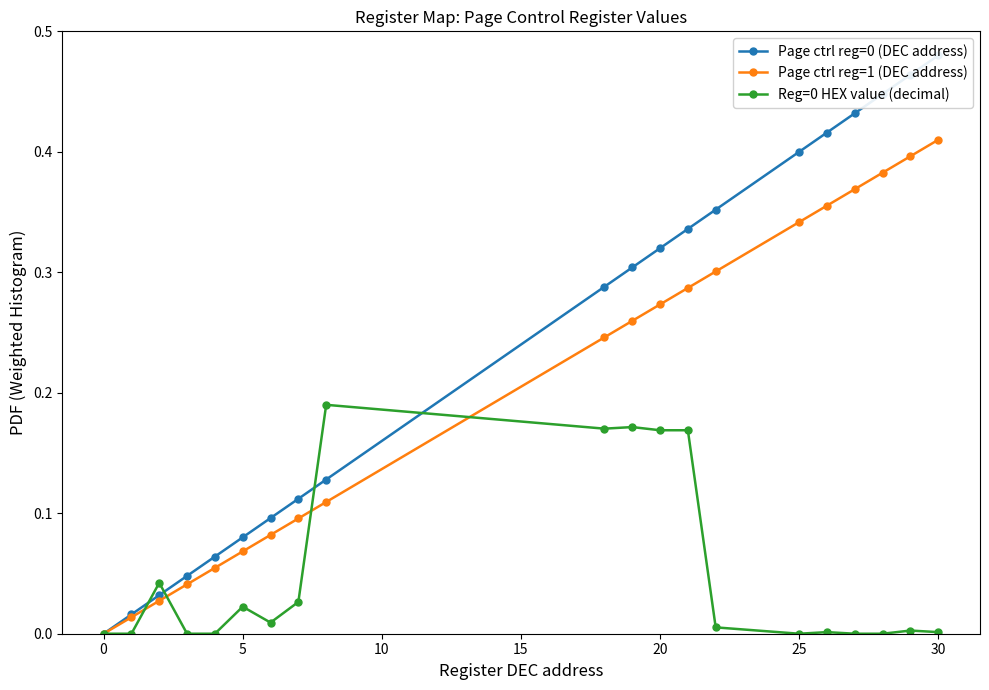

Is the value of Reg=0 HEX value (decimal) at 20 greater than the value of Page ctrl reg=1 (DEC address) at 0?

Yes